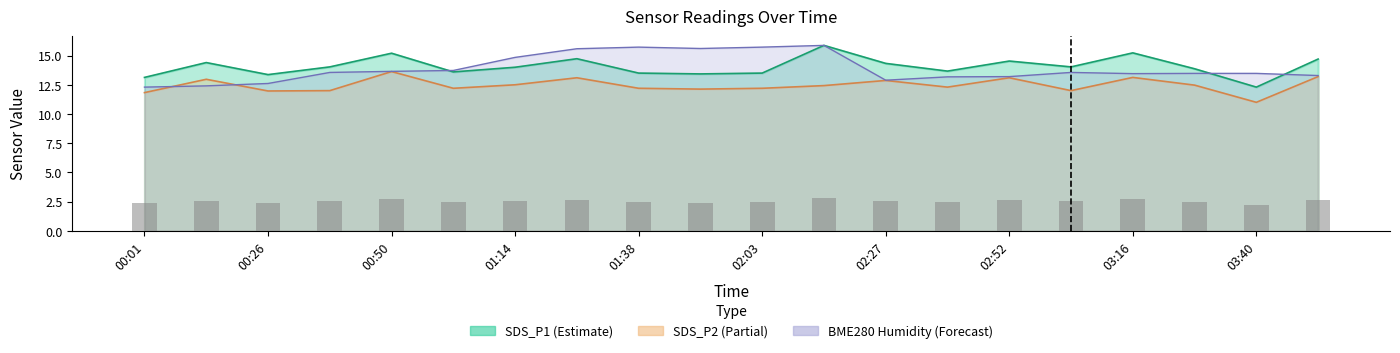

What is the maximum value shown in the chart?

15.9